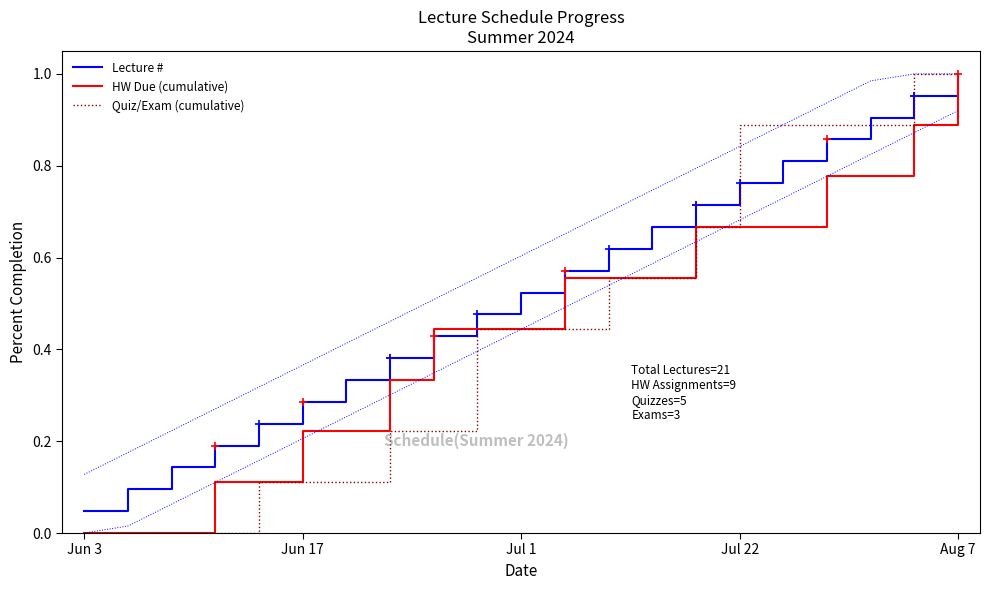

Where do Lecture # and Quiz/Exam (cumulative) first cross each other?

14 and 15